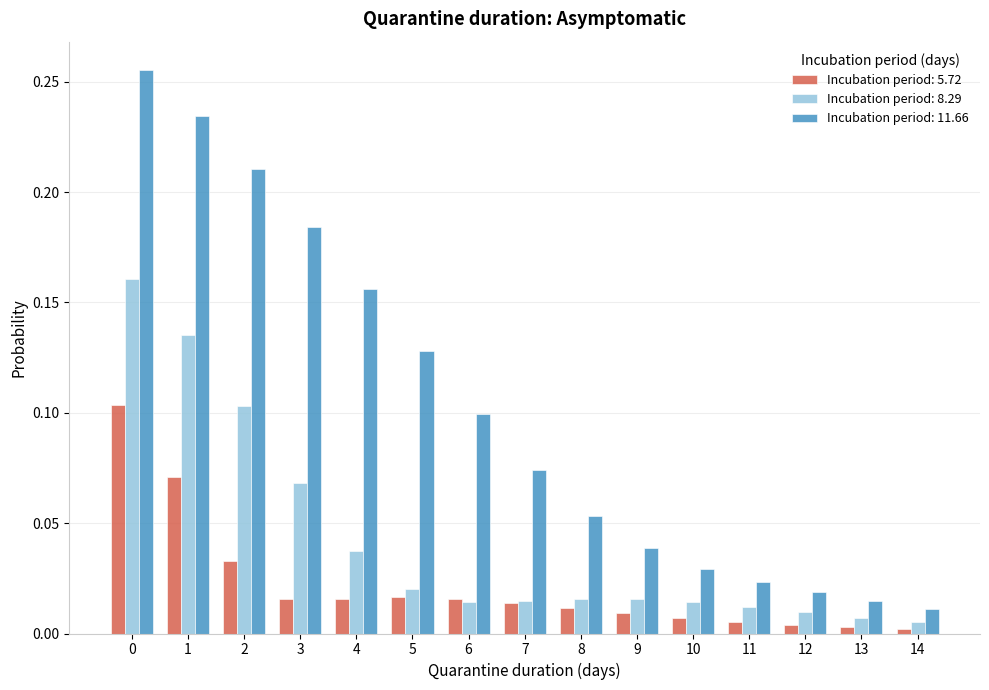

List the series in order of their peak value, highest first.

Incubation period: 11.66, Incubation period: 8.29, Incubation period: 5.72